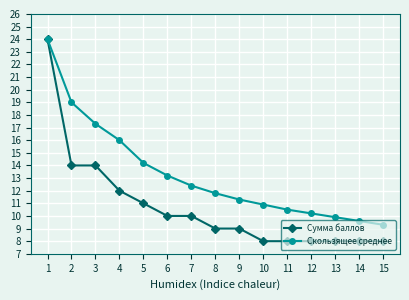

True or false: Скользящее среднее has more than 2 interior local peaks.

False